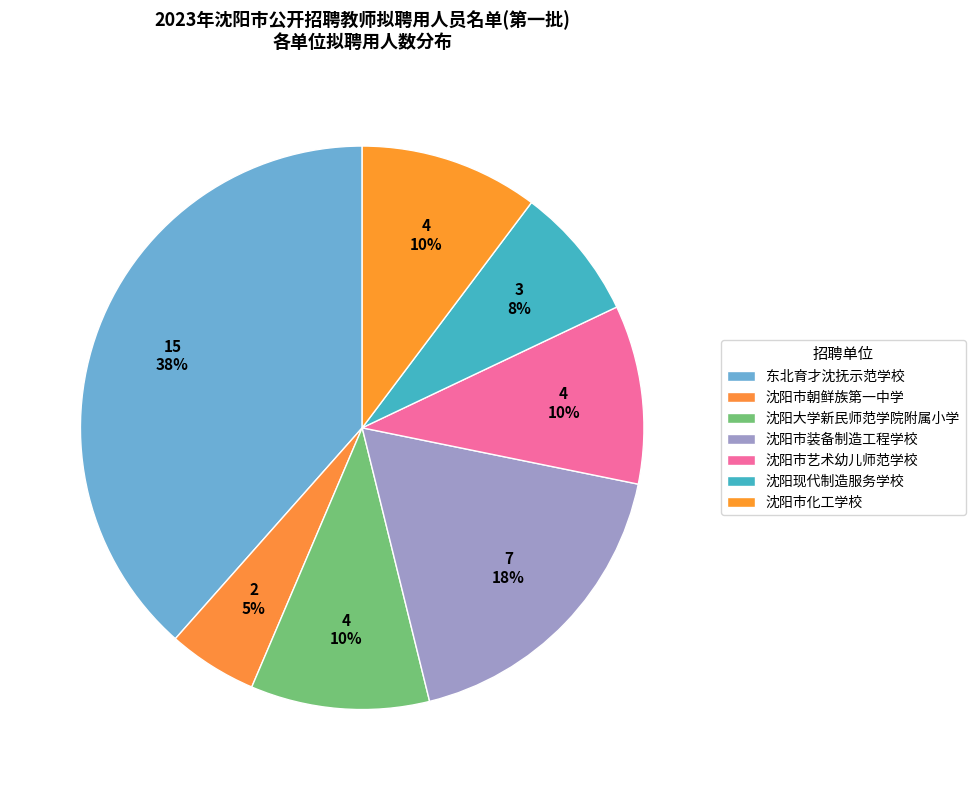

How many segments does this pie chart have?

7